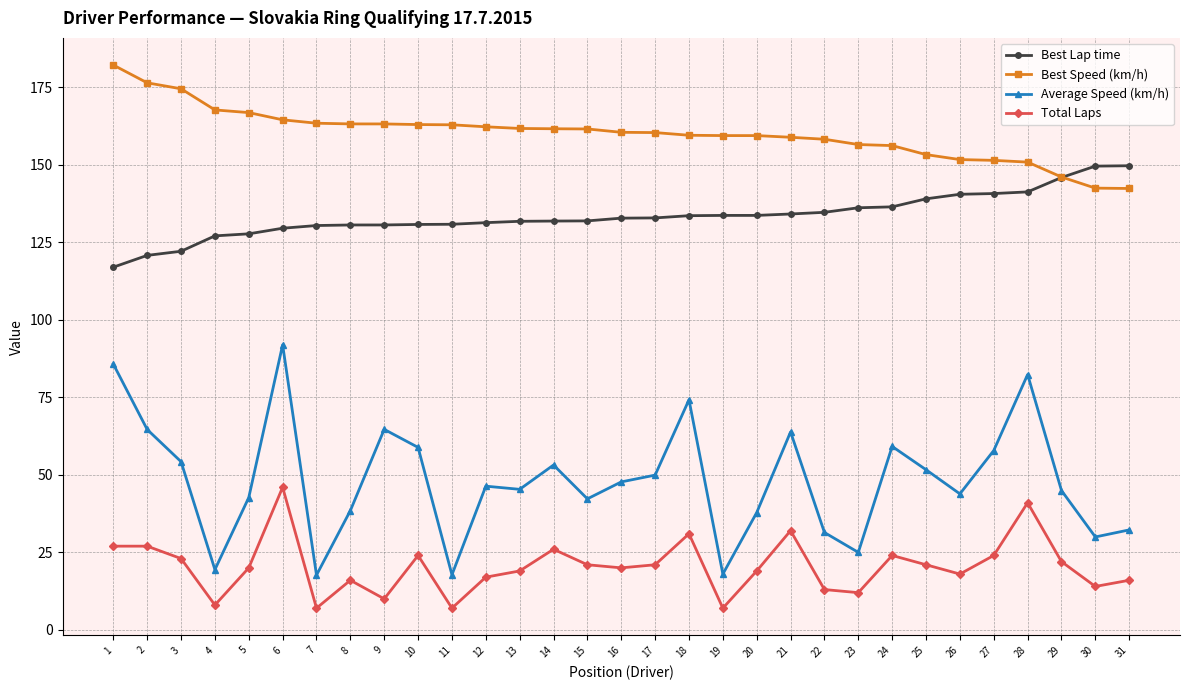

List the series in order of their peak value, lowest first.

Total Laps, Average Speed (km/h), Best Lap time, Best Speed (km/h)